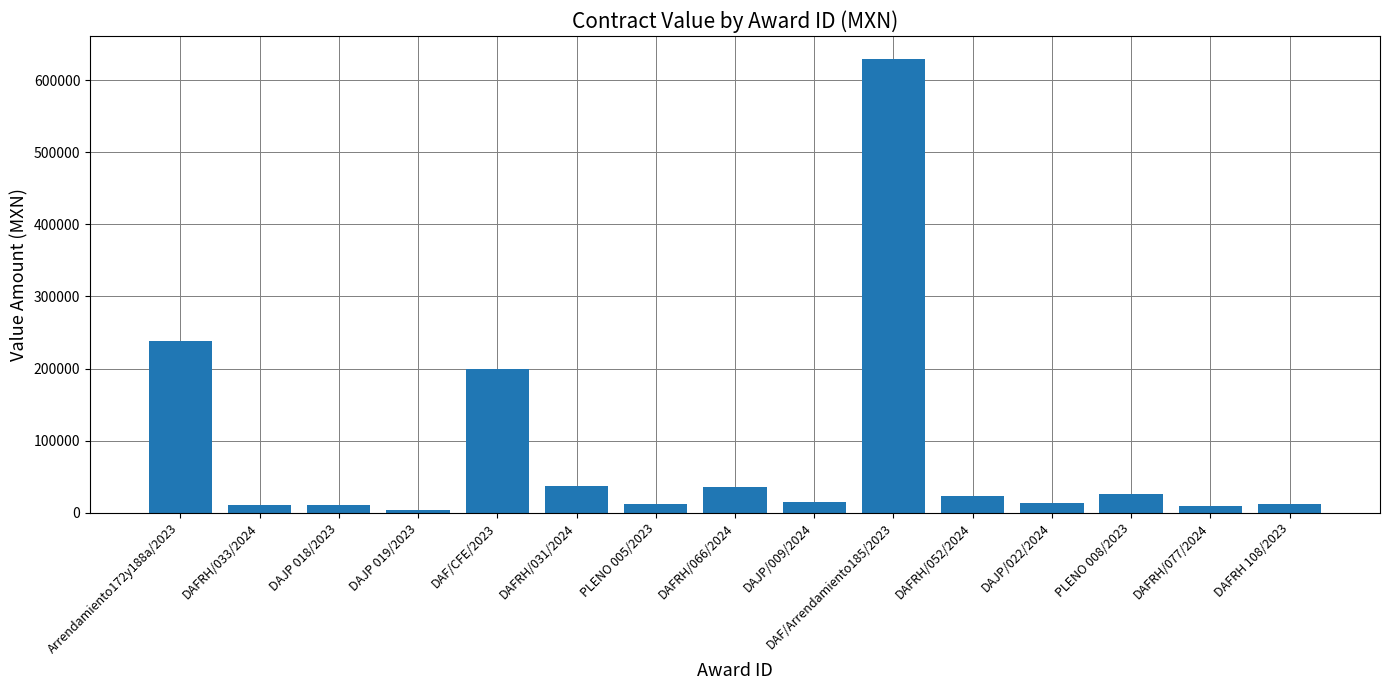

What is the sum of all values?

1275584.7